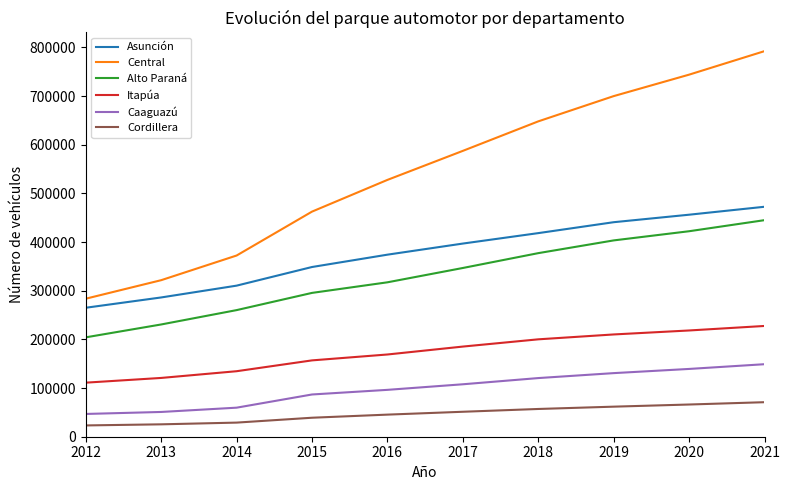

What is the total value across all series at 2021?

2157047